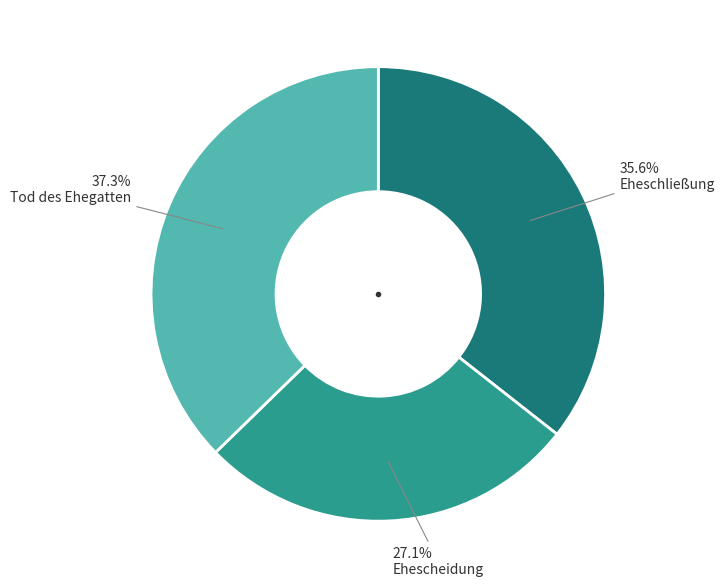

Count the number of slices in the pie.

3